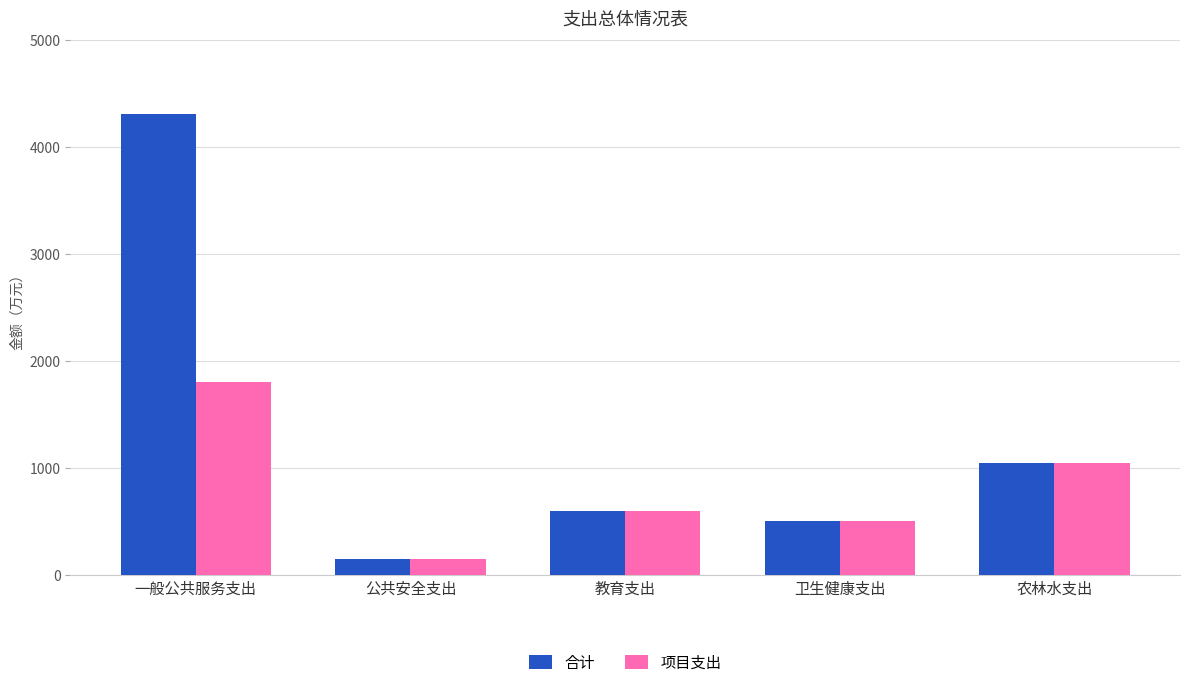

What is the total value across all series at 教育支出?

1200.0